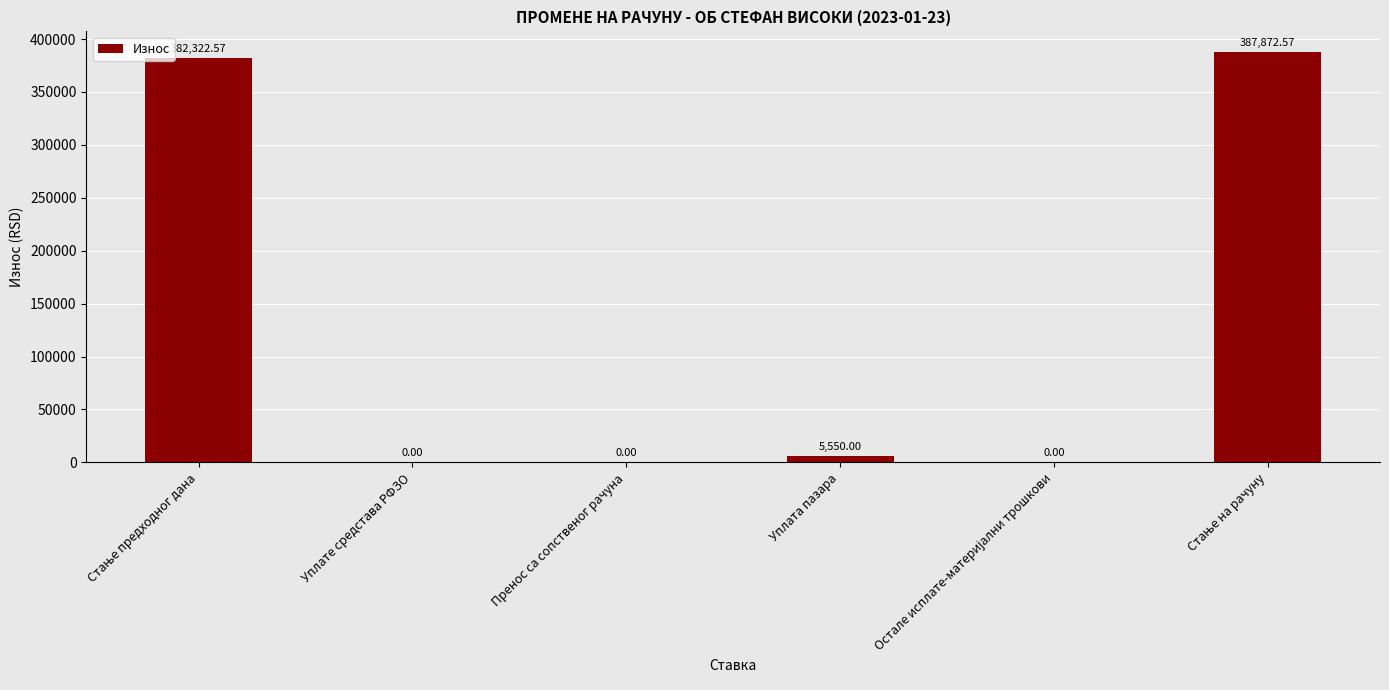

What is the change in value from Пренос са сопственог рачуна to Уплата пазара?

+5550.0